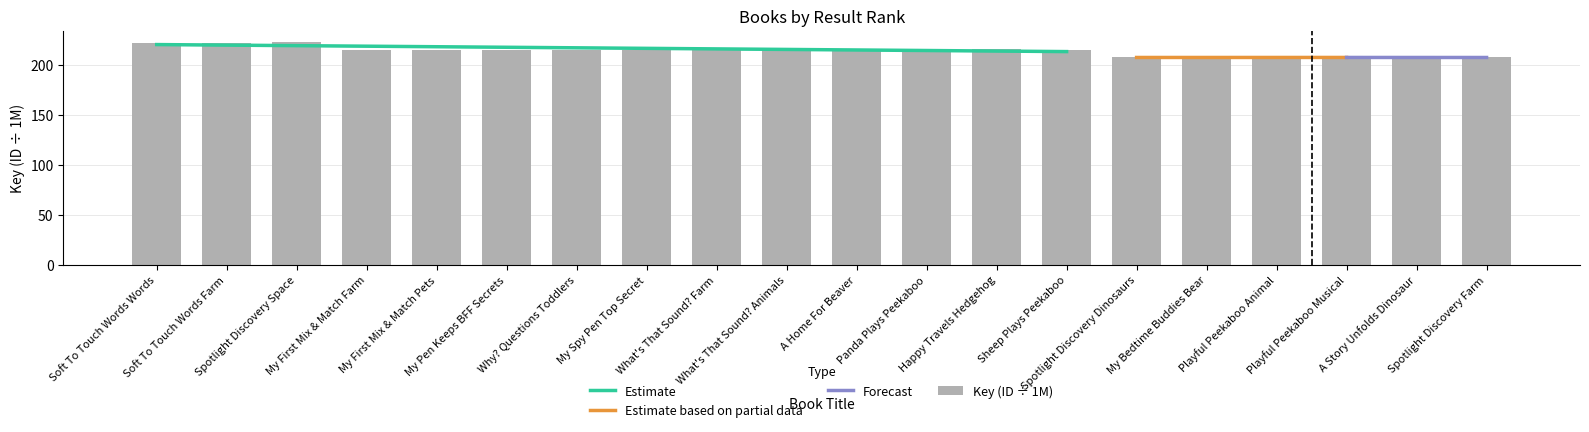

Does the chart contain stacked bars?

No